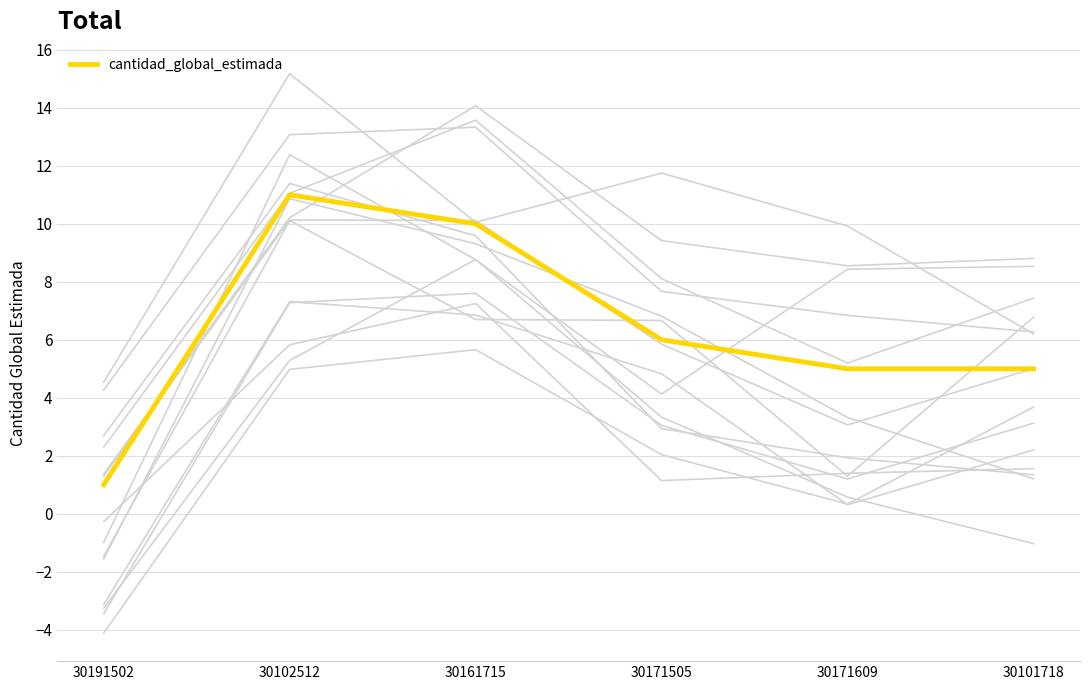

What is the sum of all values?

38